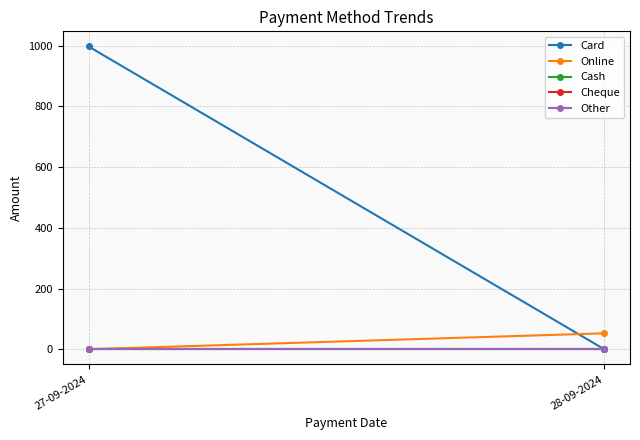

What is the total value across all series at 27-09-2024?

997.5